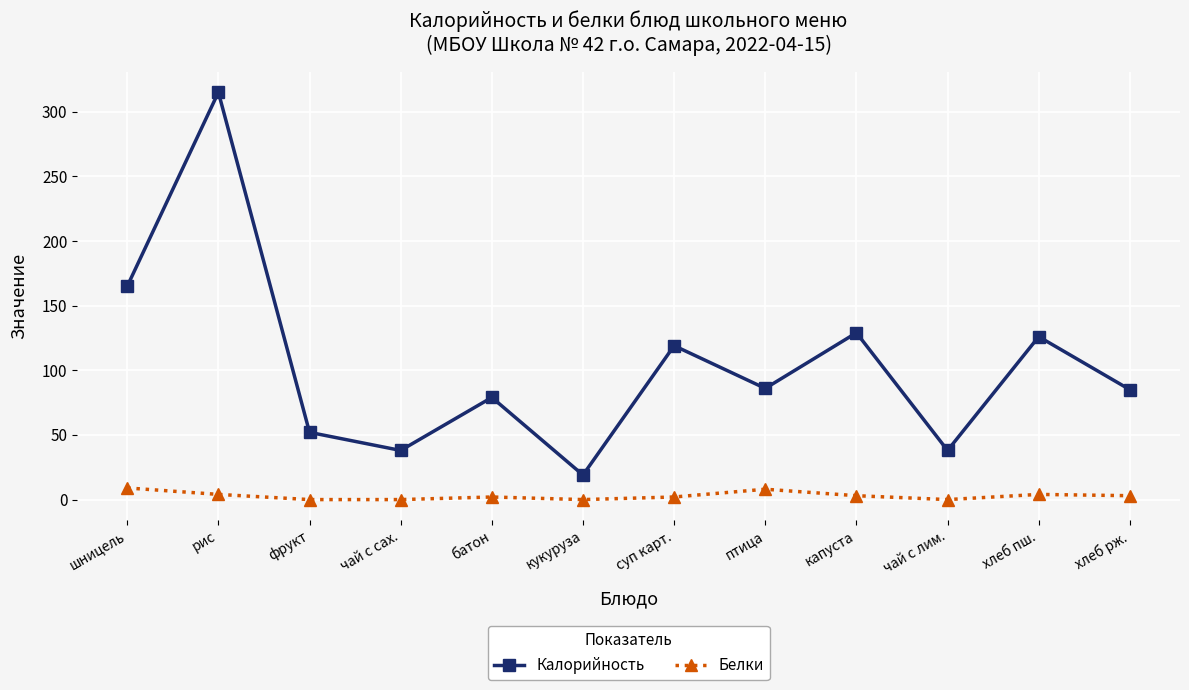

What are all the series names shown in the legend?

Калорийность, Белки